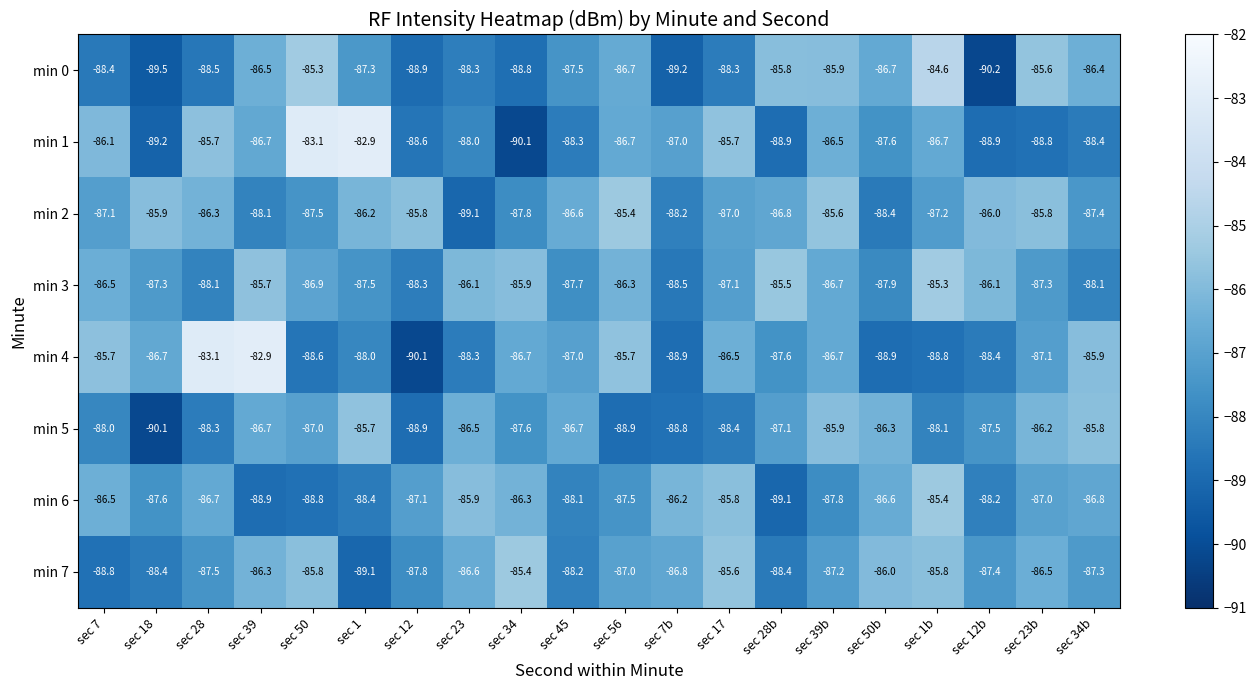

Which series has the largest total across all categories?

min 2